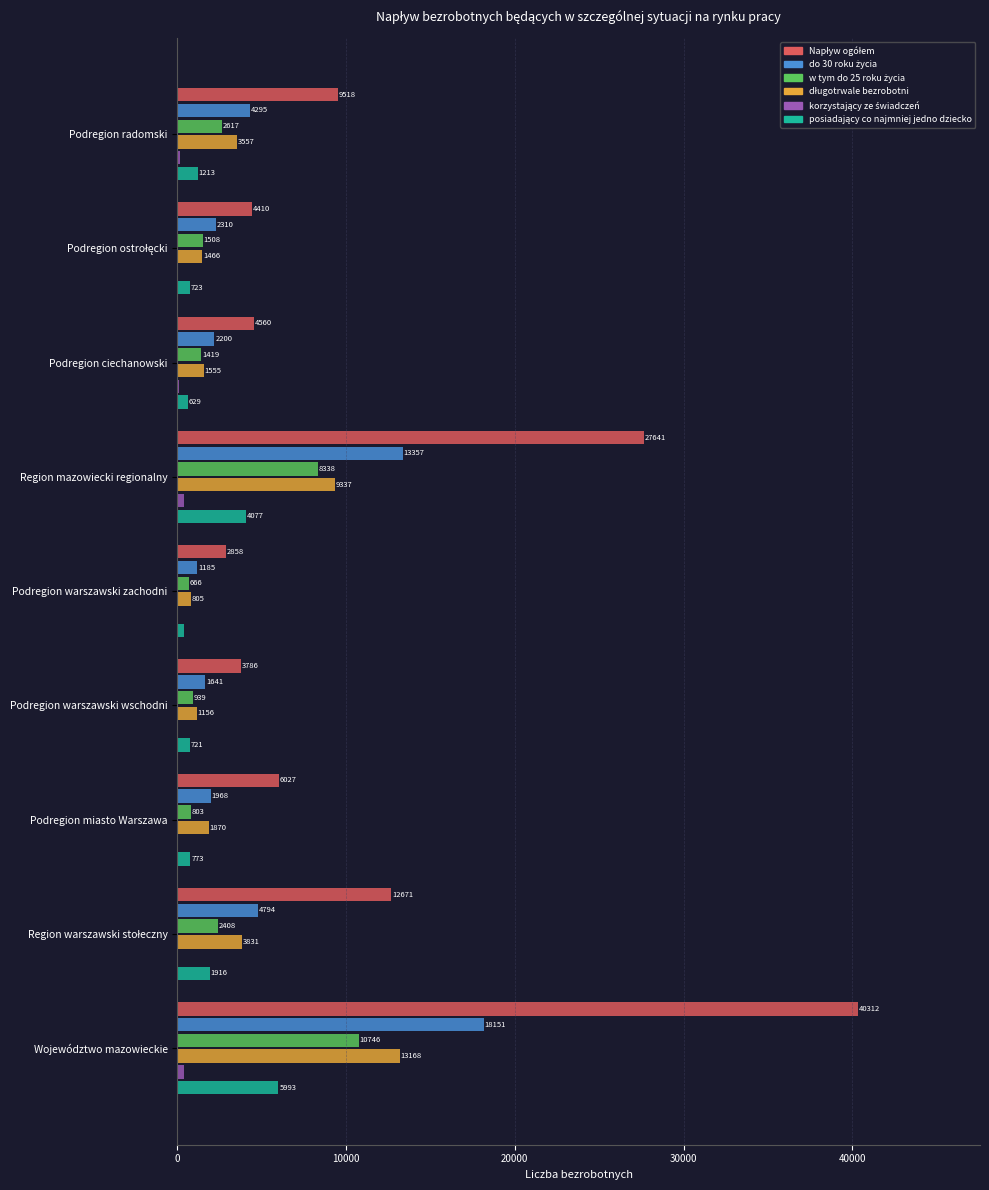

Which label corresponds to the largest value in the chart?

Województwo mazowieckie